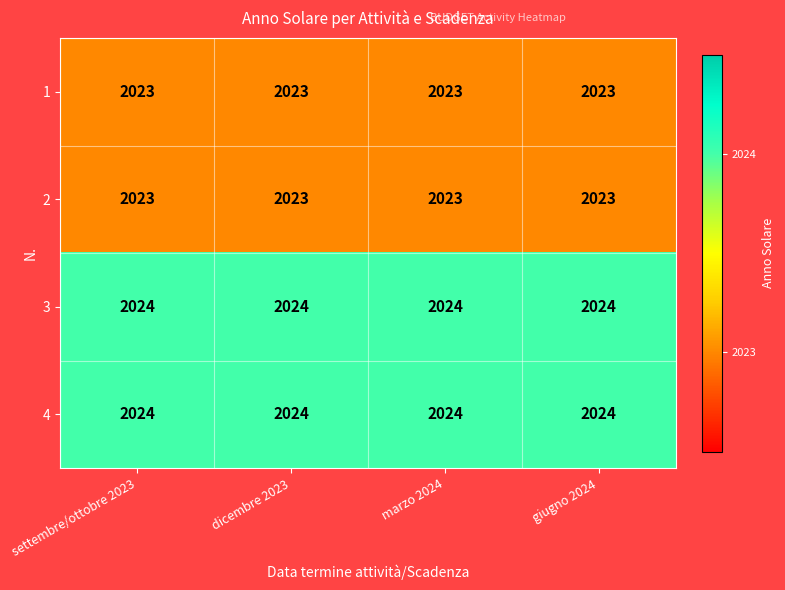

What is the sum of the 3 values at giugno 2024 and marzo 2024?

4048